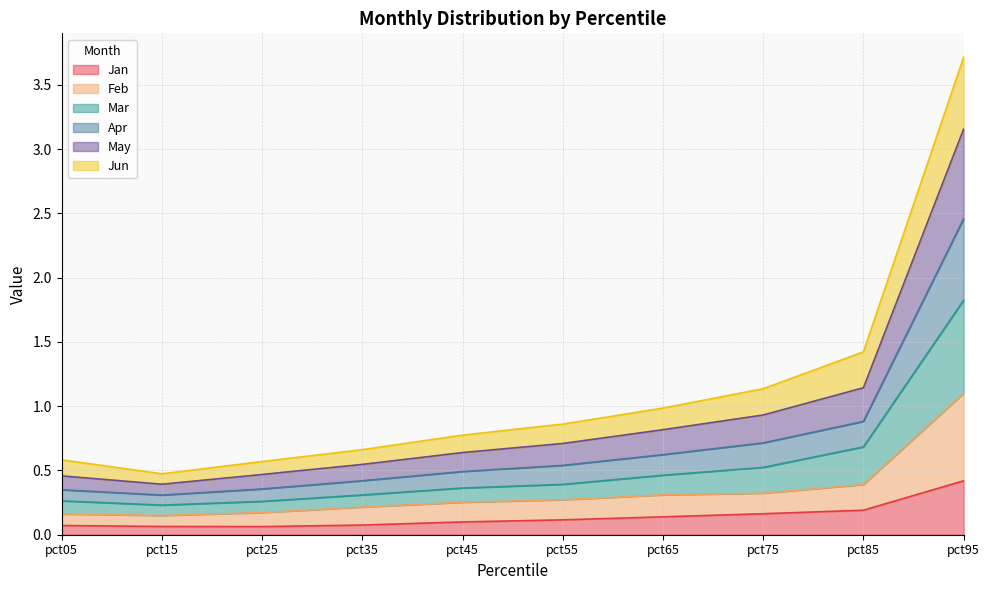

True or false: Feb and Apr intersect in this chart.

False